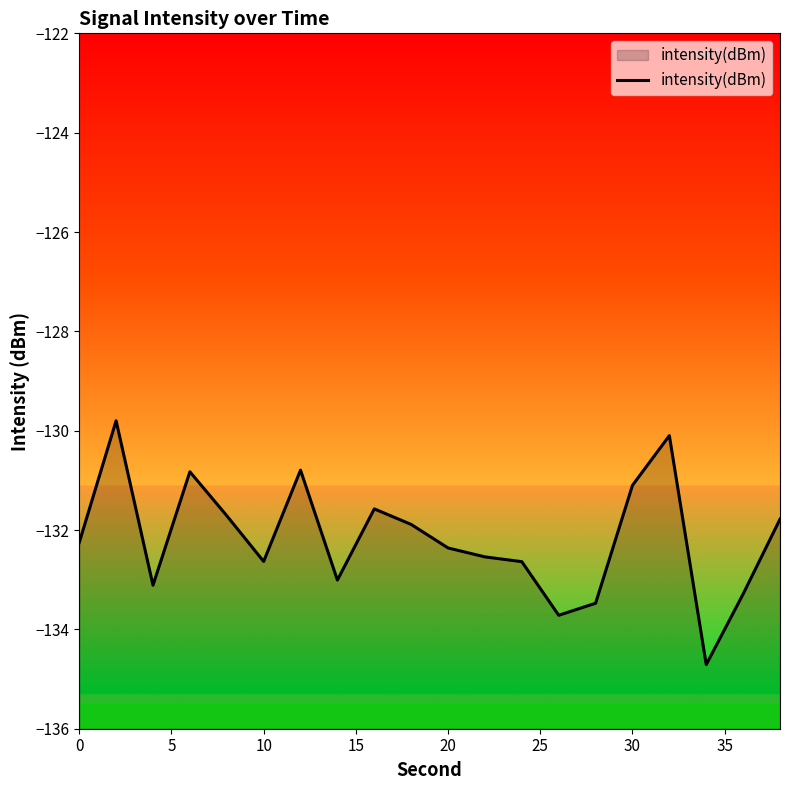

What is the greatest value displayed?

-129.8